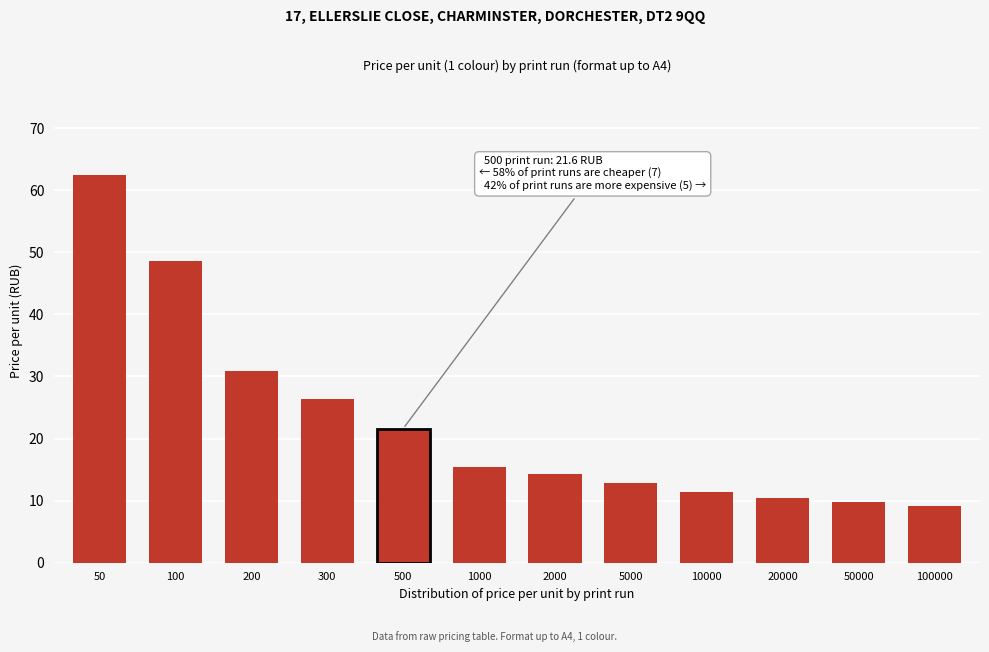

Reading left to right, extract all data points from this chart.

62.4	48.6	30.9	26.4	21.6	15.4	14.4	12.8	11.4	10.4	9.7	9.1